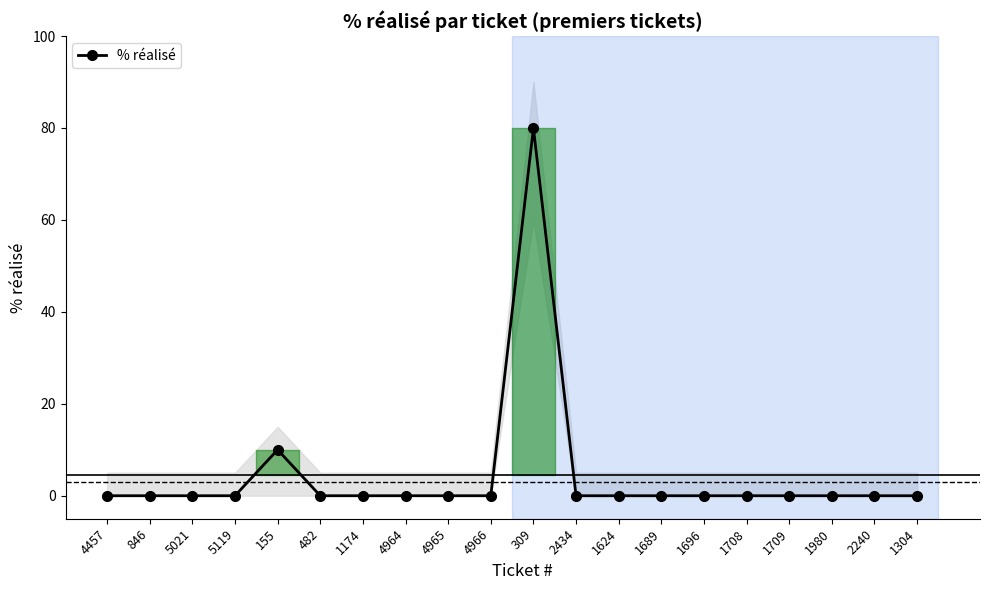

List the labels in order of value, smallest first.

4457, 846, 5021, 5119, 482, 1174, 4964, 4965, 4966, 2434, 1624, 1689, 1696, 1708, 1709, 1980, 2240, 1304, 155, 309